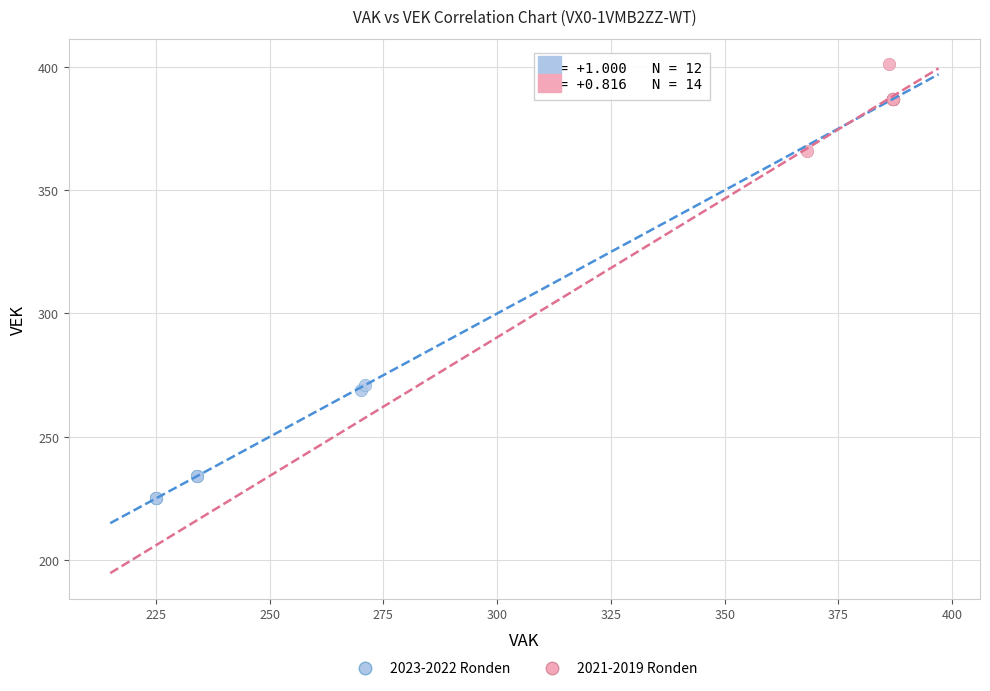

Which series contains the highest Y value?

2021-2019 Ronden